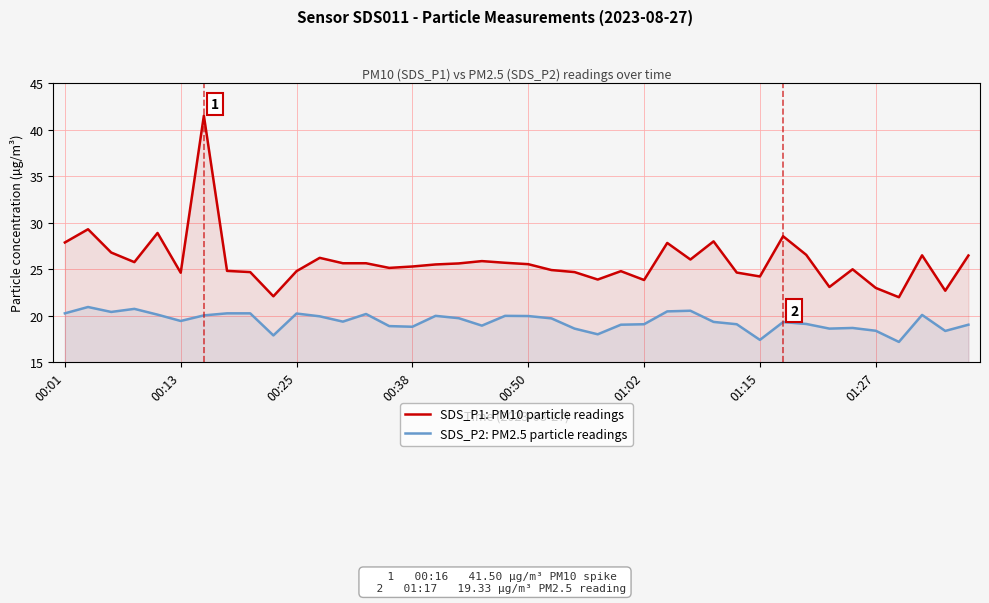

What is the lowest value of the SDS_P2 (PM2.5) series?

17.2